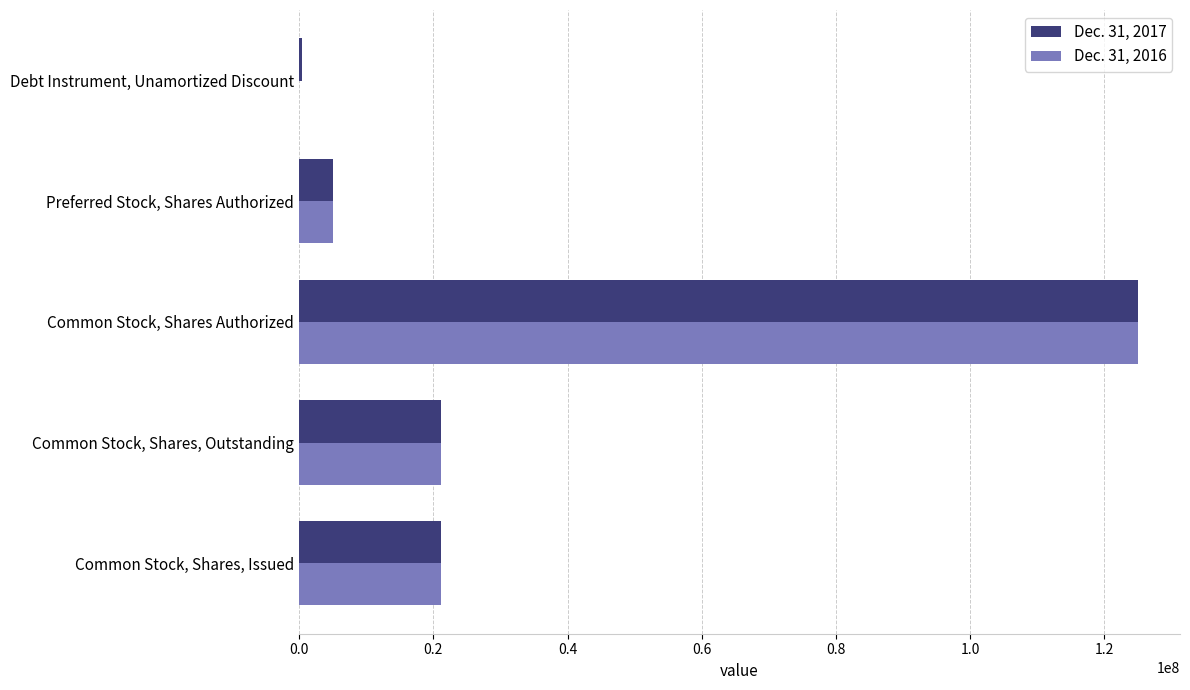

Which category has the highest value across all series?

Common Stock, Shares Authorized